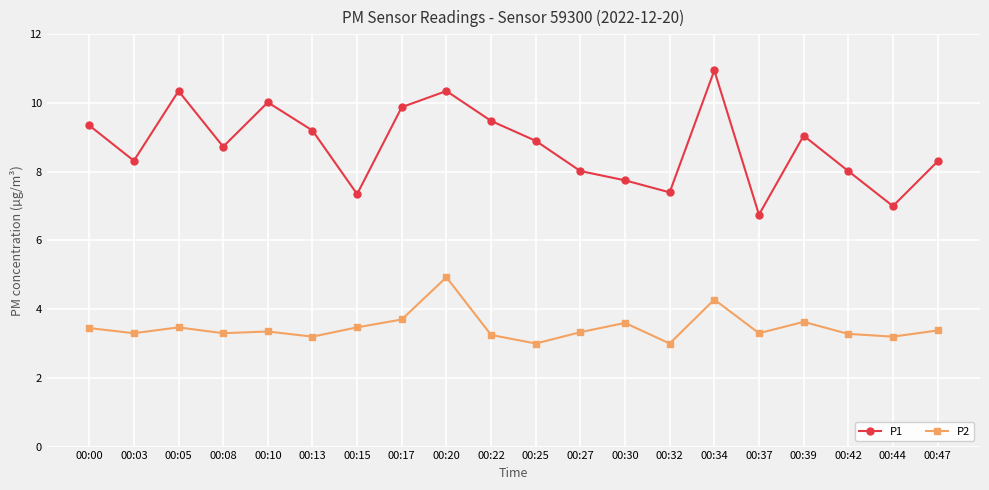

How many interior local valleys does the P1 series have?

6